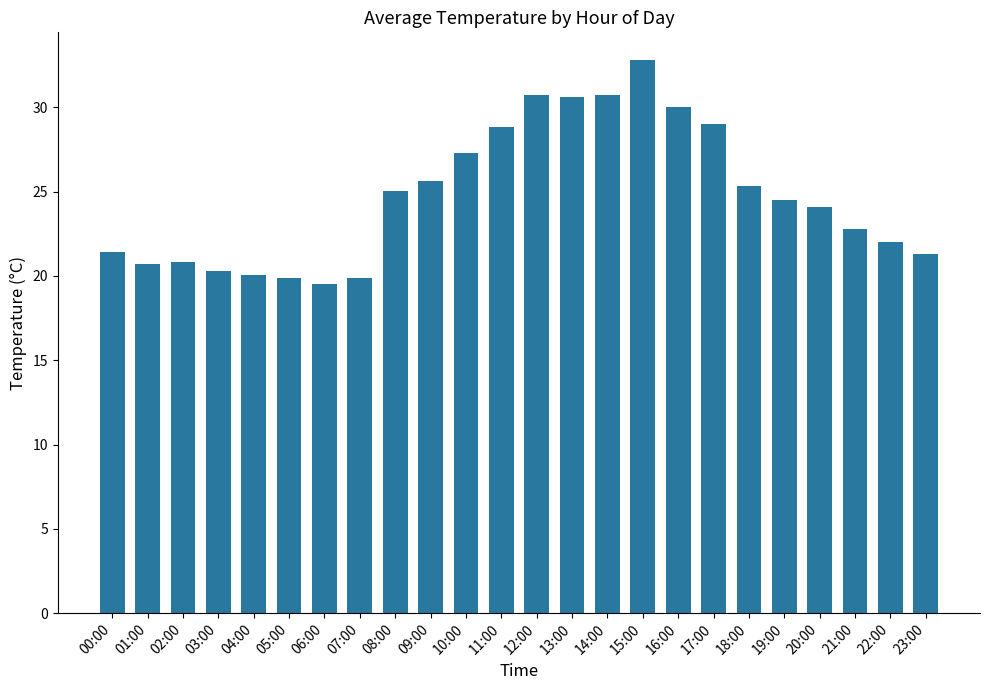

What is the change in value from 18:00 to 21:00?

-2.5